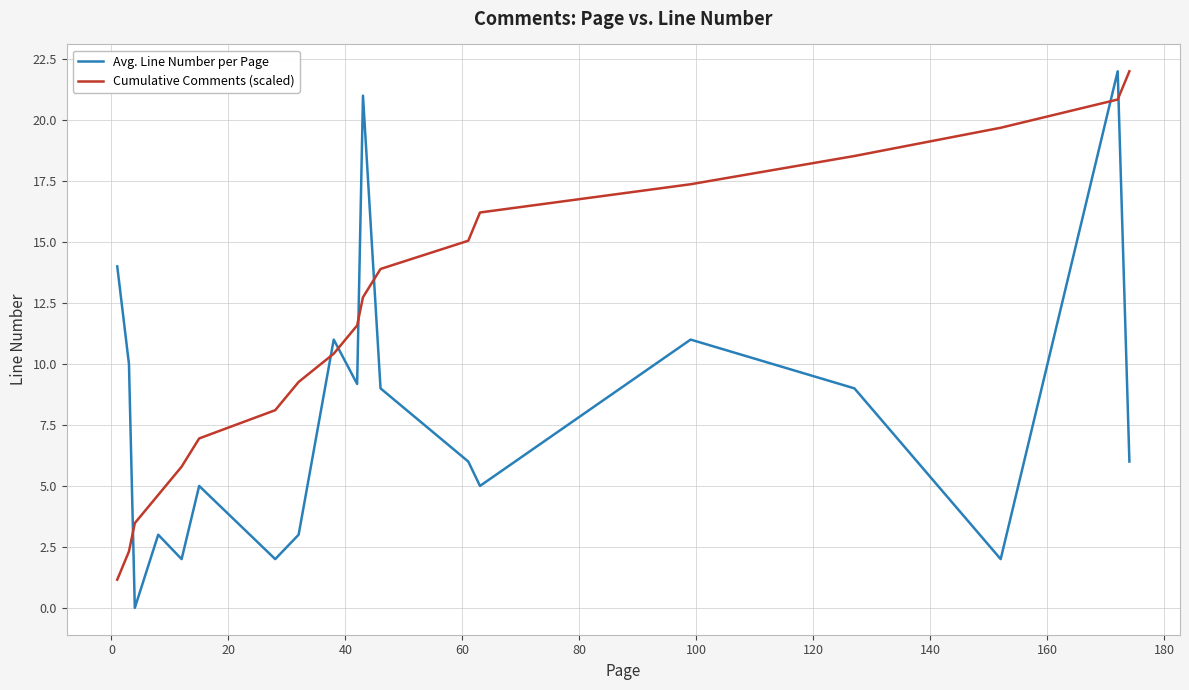

In Avg. Line Number per Page, how many points are higher than both neighbors (excluding endpoints)?

6